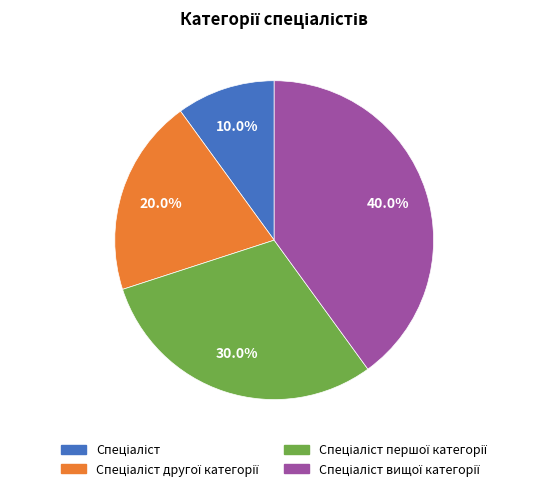

Does any single category account for the majority?

No